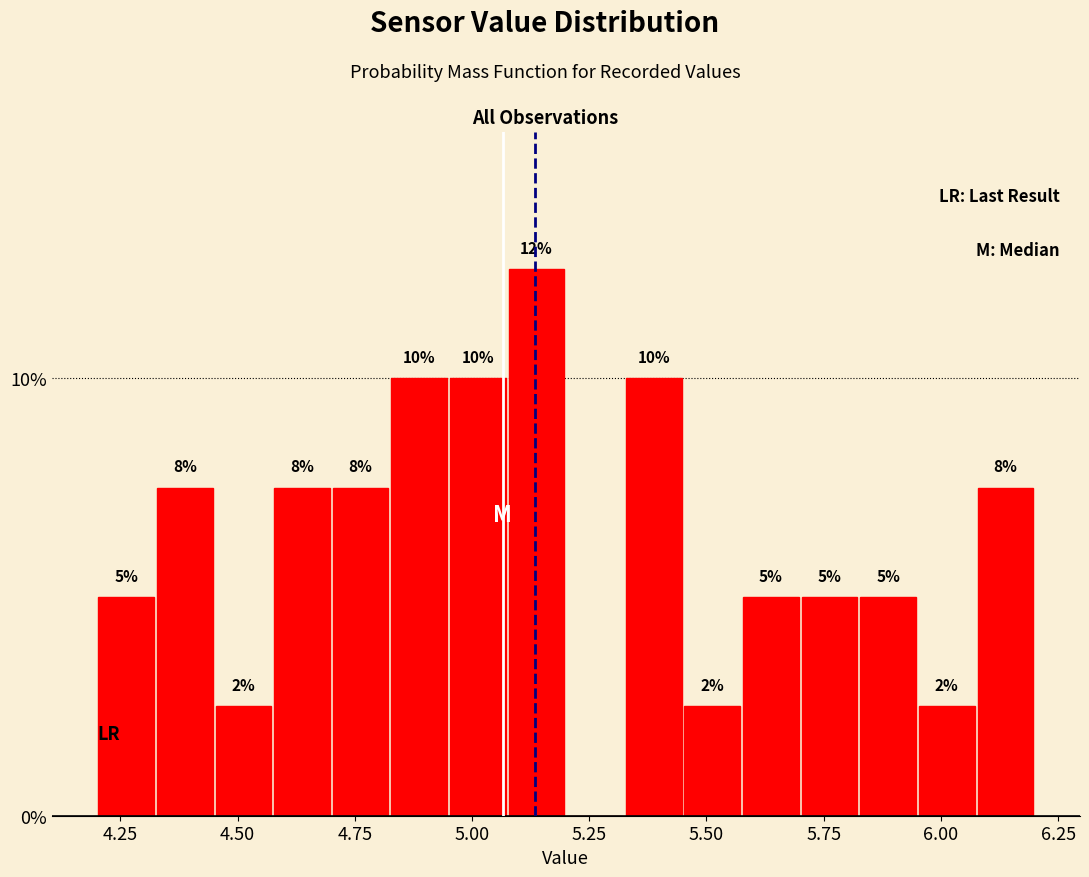

Read against the x-axis, roughly where is the centre of the tallest bar?

5.15